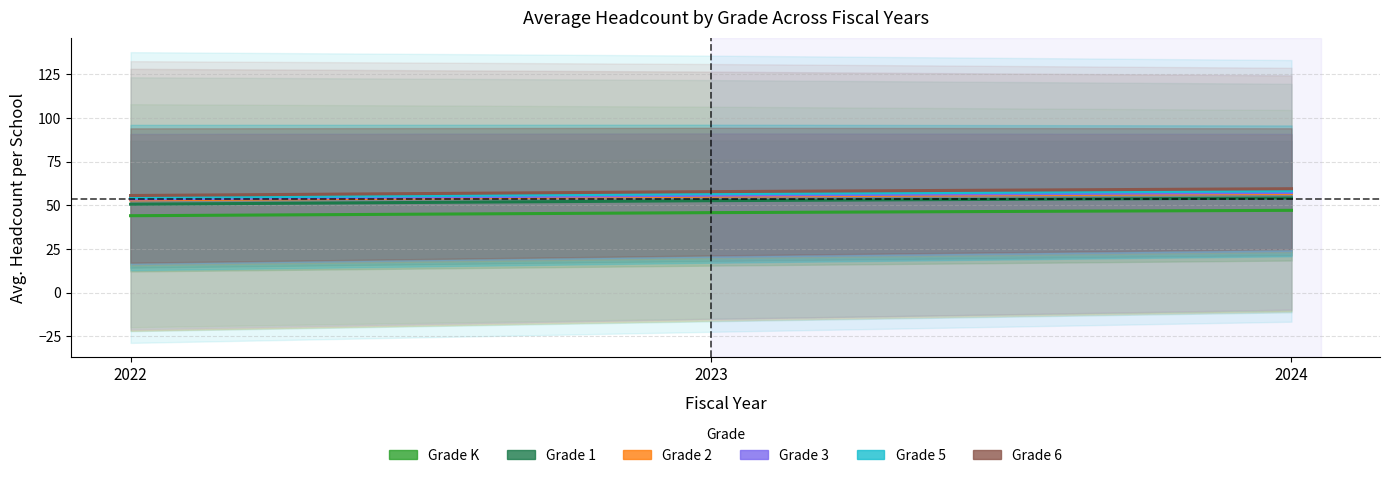

Which category has the highest value across all series?

2024